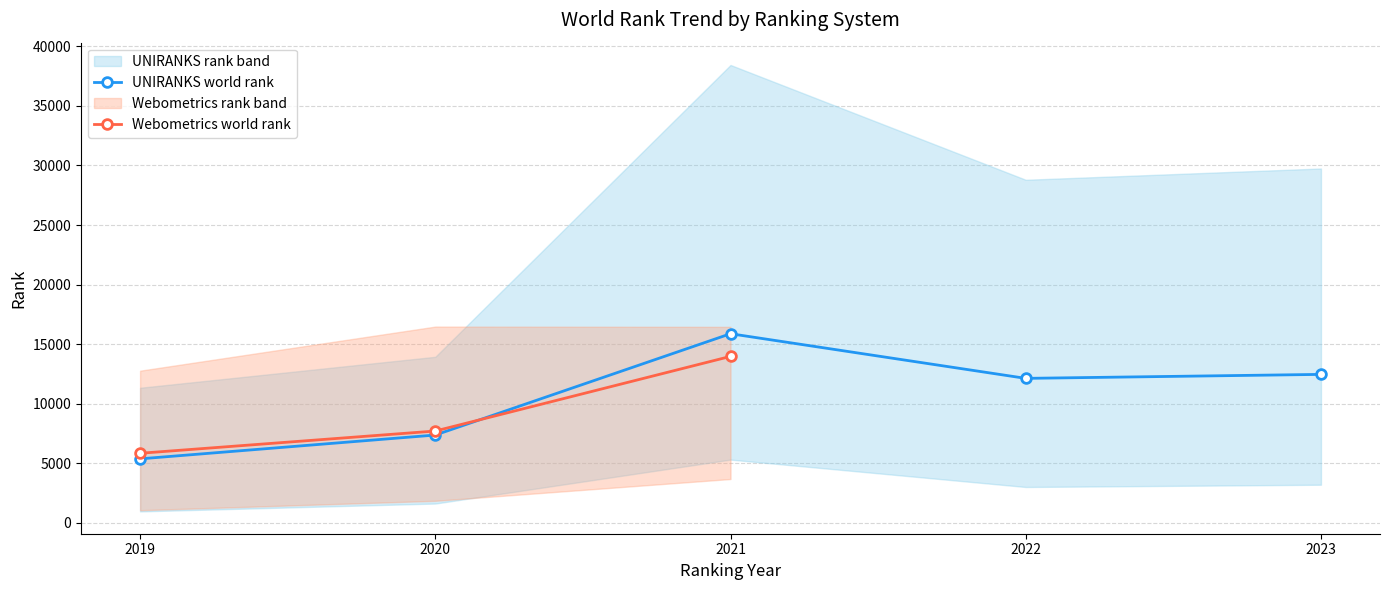

The UNIRANKS world rank series shows 10183 at 2020. True or false?

False